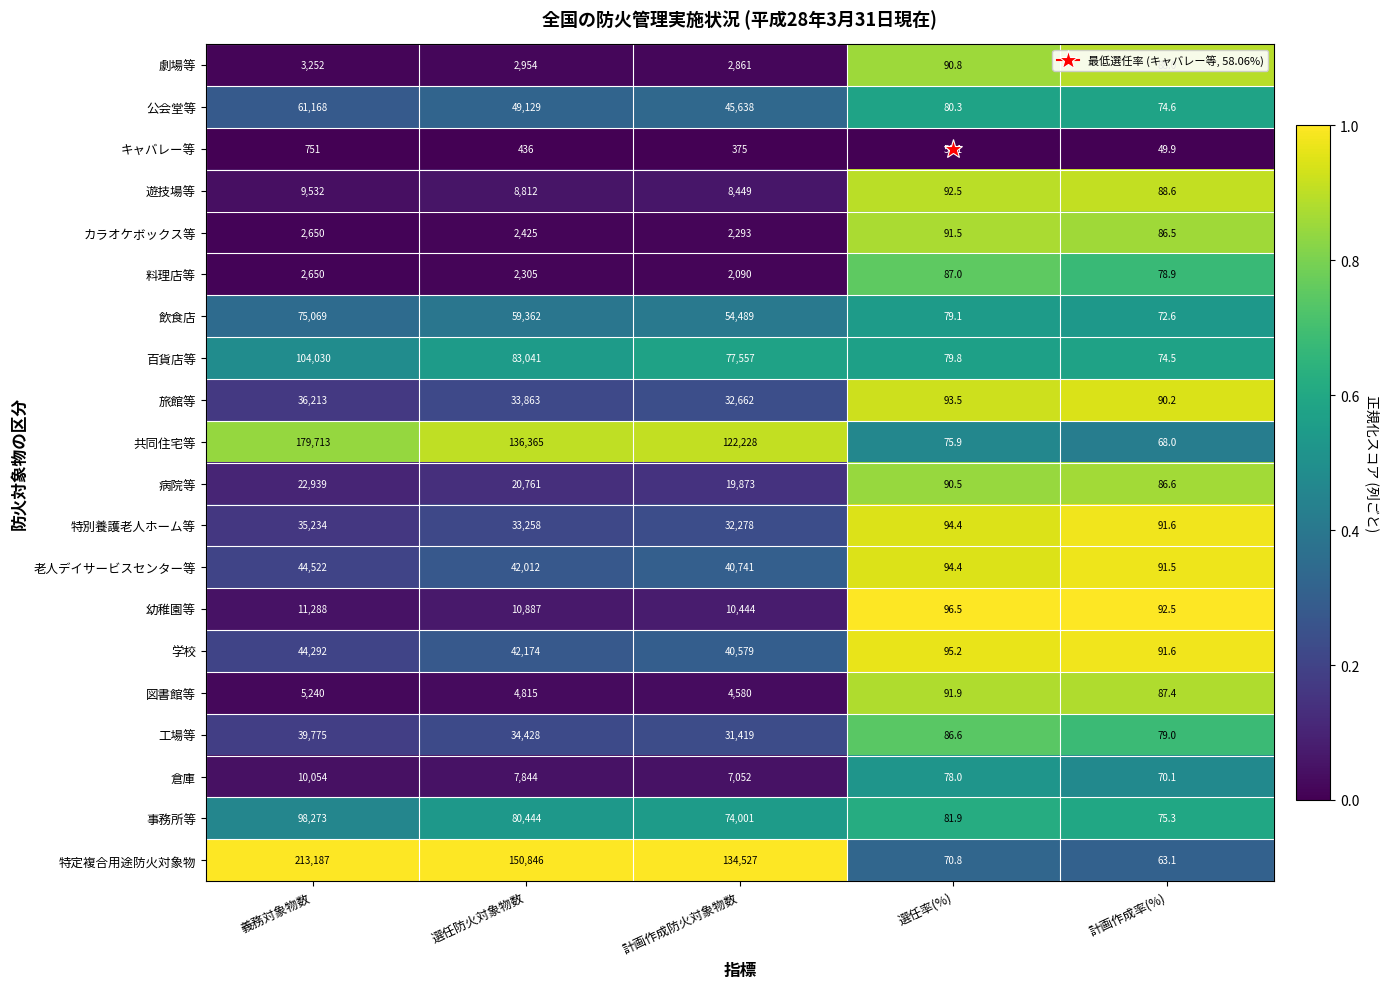

At which category is the sum across all series the highest?

義務対象物数